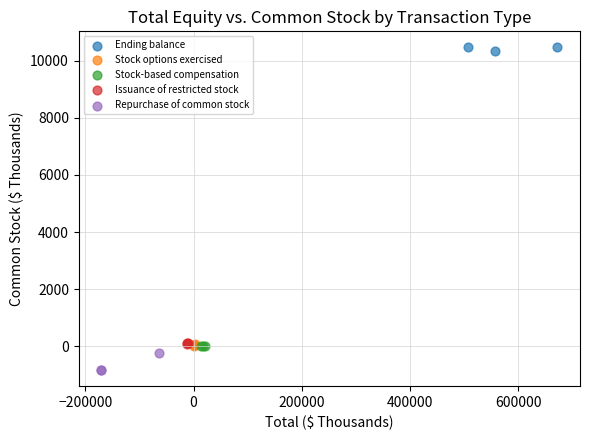

Which series reaches the minimum Y coordinate?

Repurchase of common stock